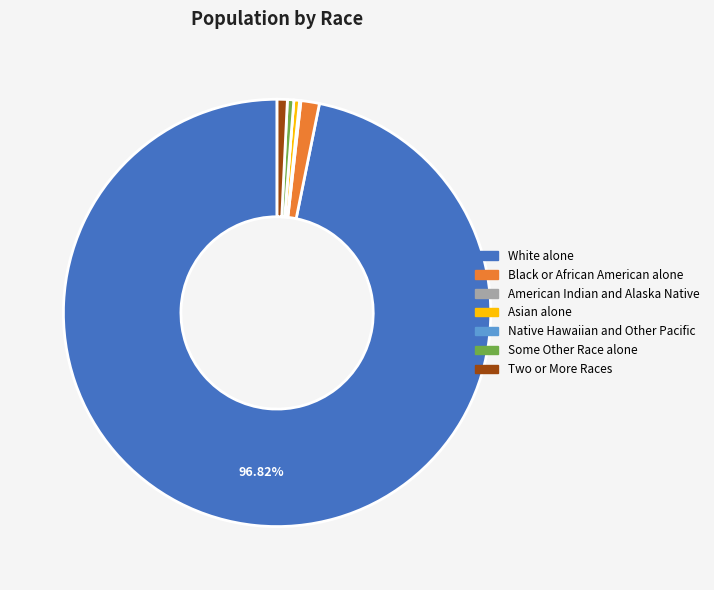

The Black or African American alone slice represents 11% of the pie. True or false?

False